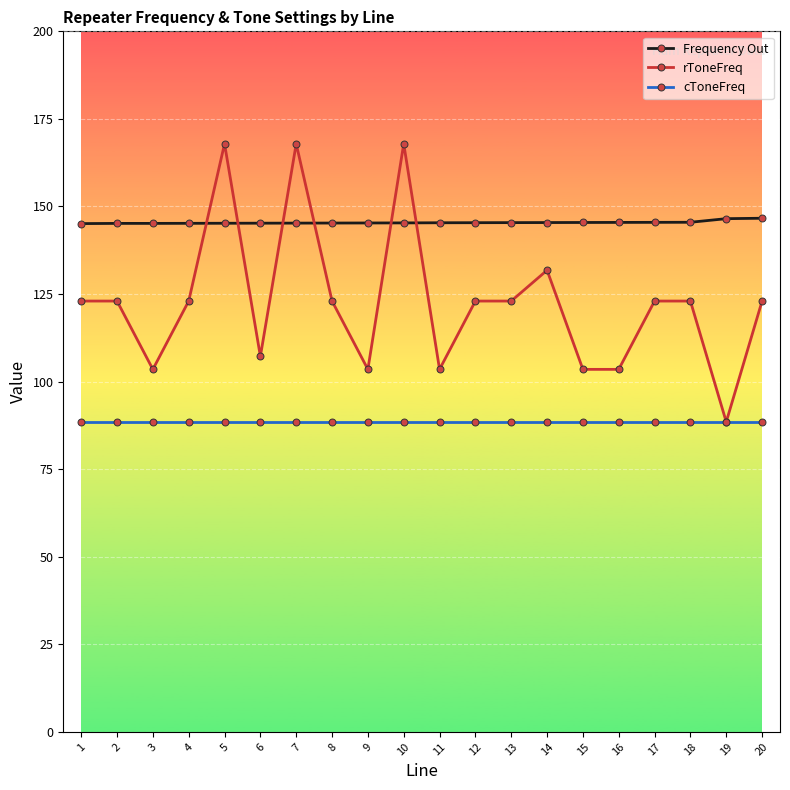

What is the maximum value shown in the chart?

167.9